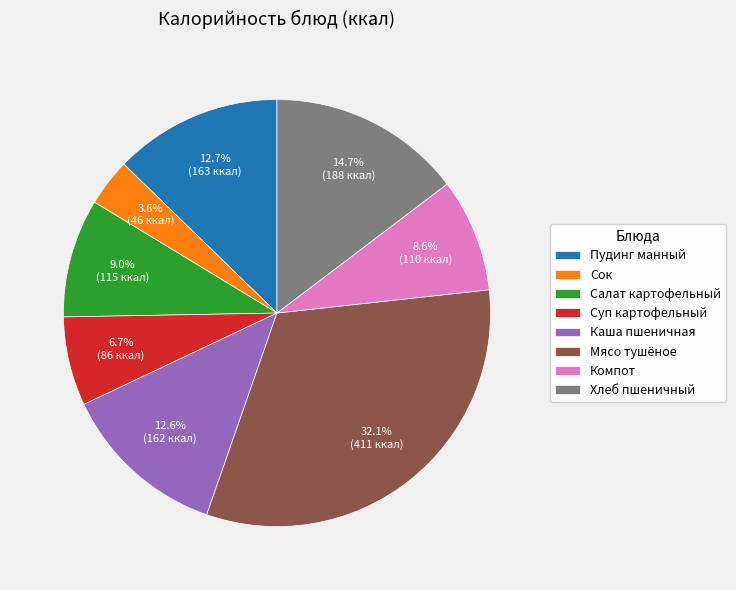

To the nearest percent, what is the combined percentage of Каша пшеничная and Суп картофельный?

19%